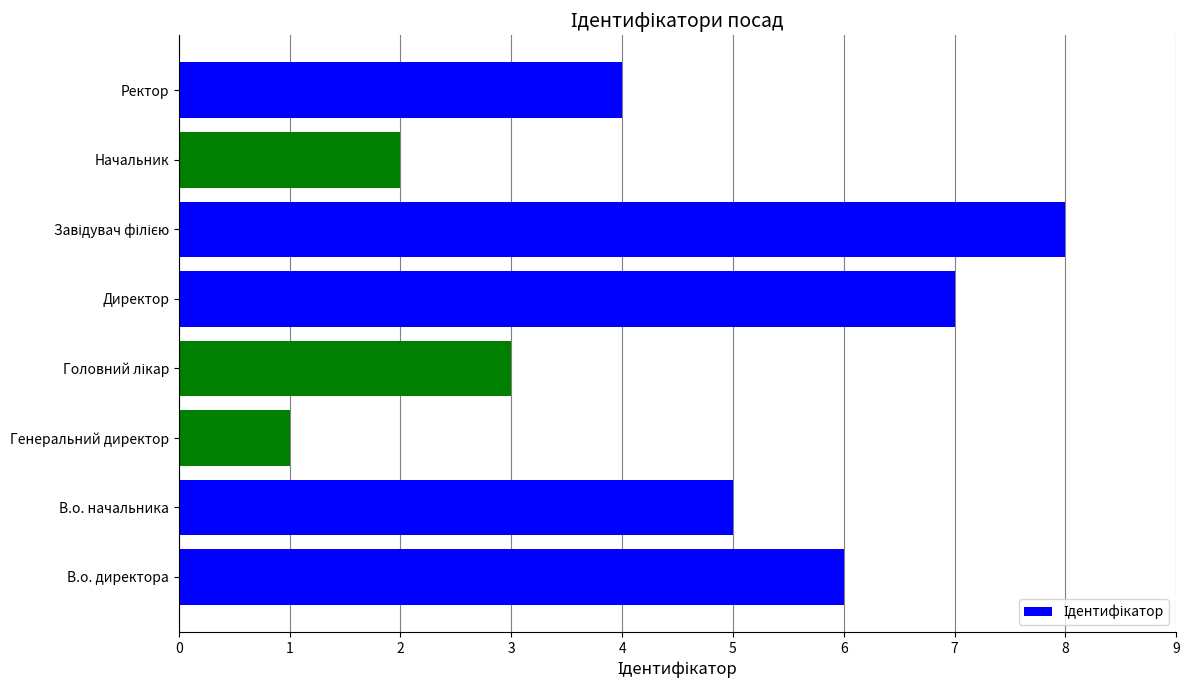

What is the difference between the maximum and minimum values?

7